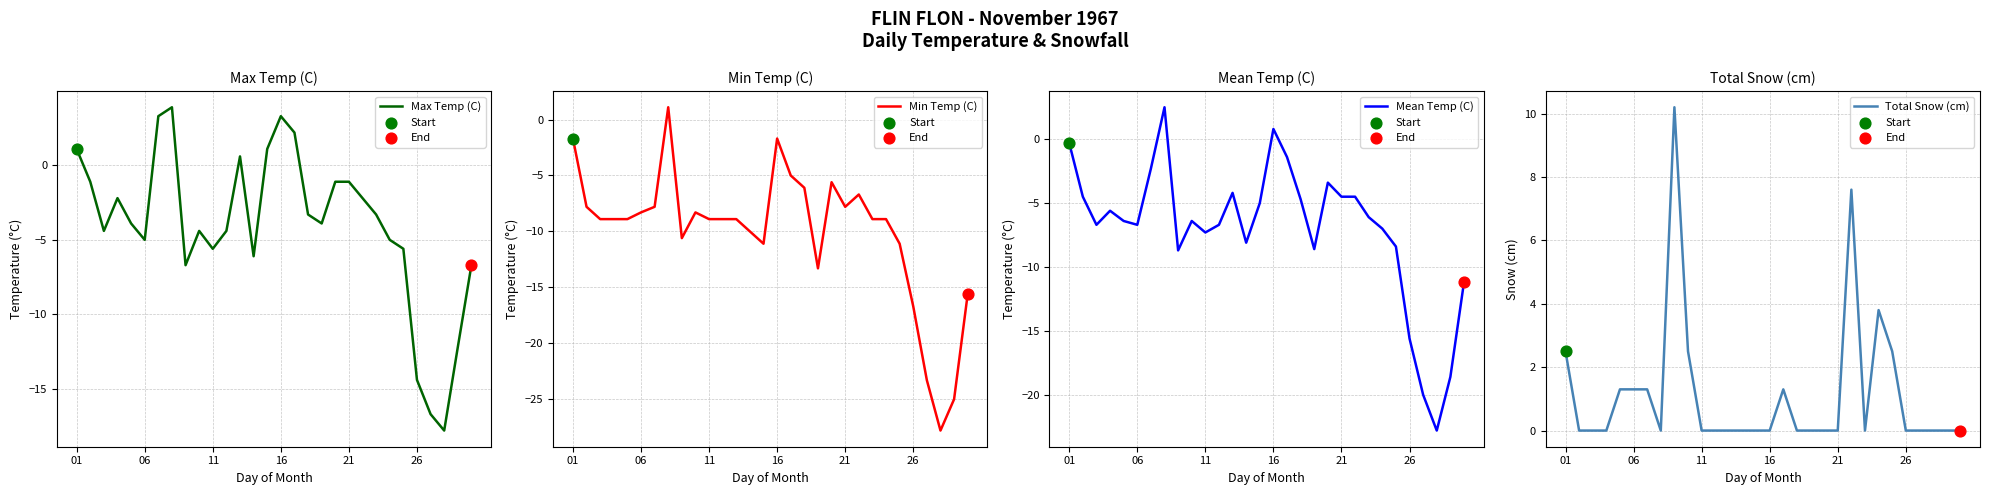

What are all the series names shown in the legend?

Max Temp (C), Min Temp (C), Mean Temp (C), Total Snow (cm)